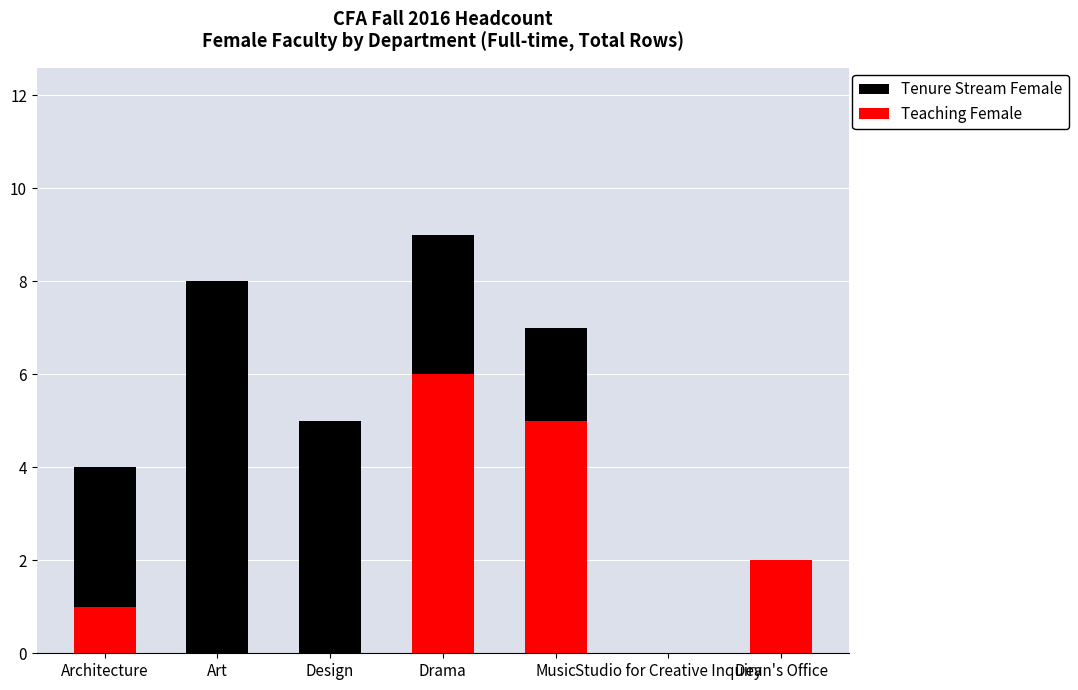

How many values in Tenure Stream Female are above zero?

5